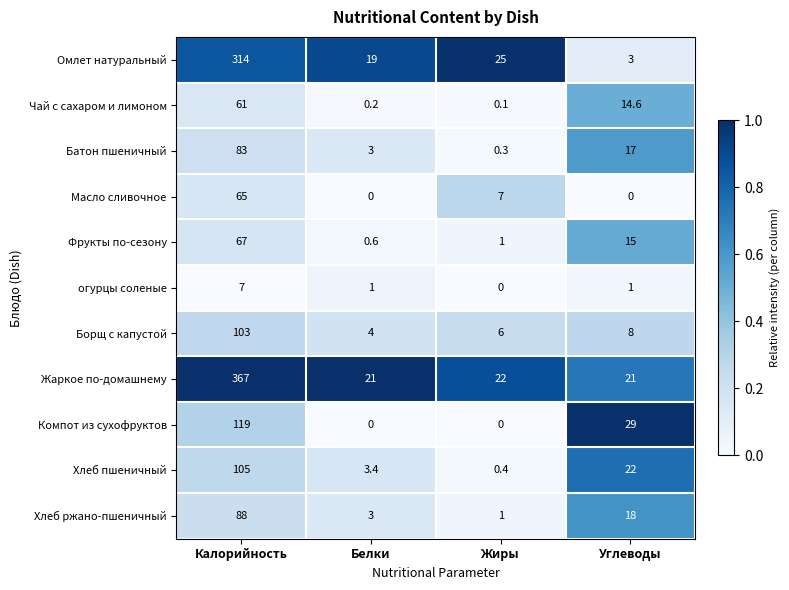

Between Калорийность and Белки, which series saw the biggest shift?

Жаркое по-домашнему